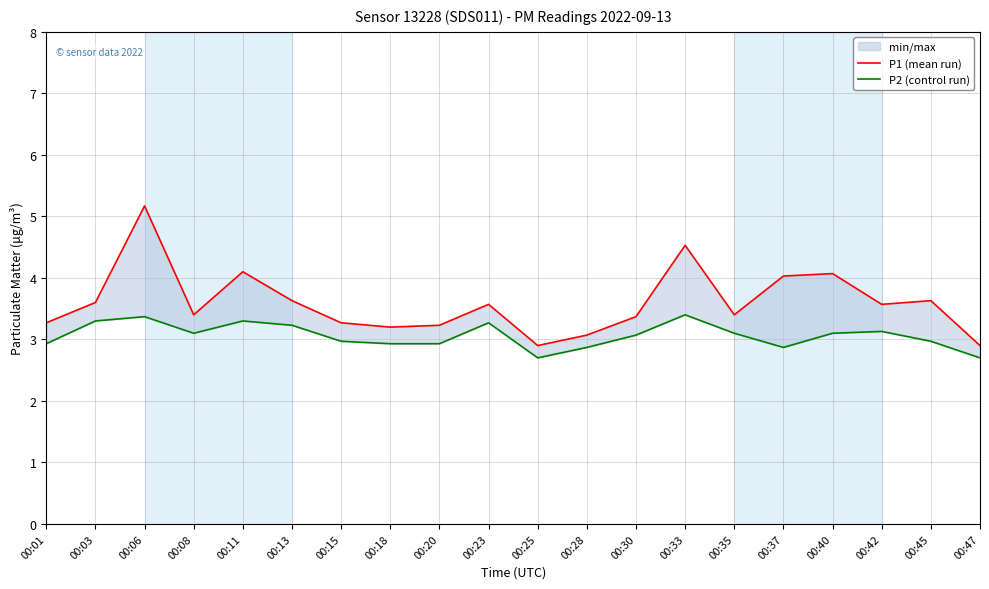

What is the value of the P2 (control run) point at the 19th from the left?

3.0